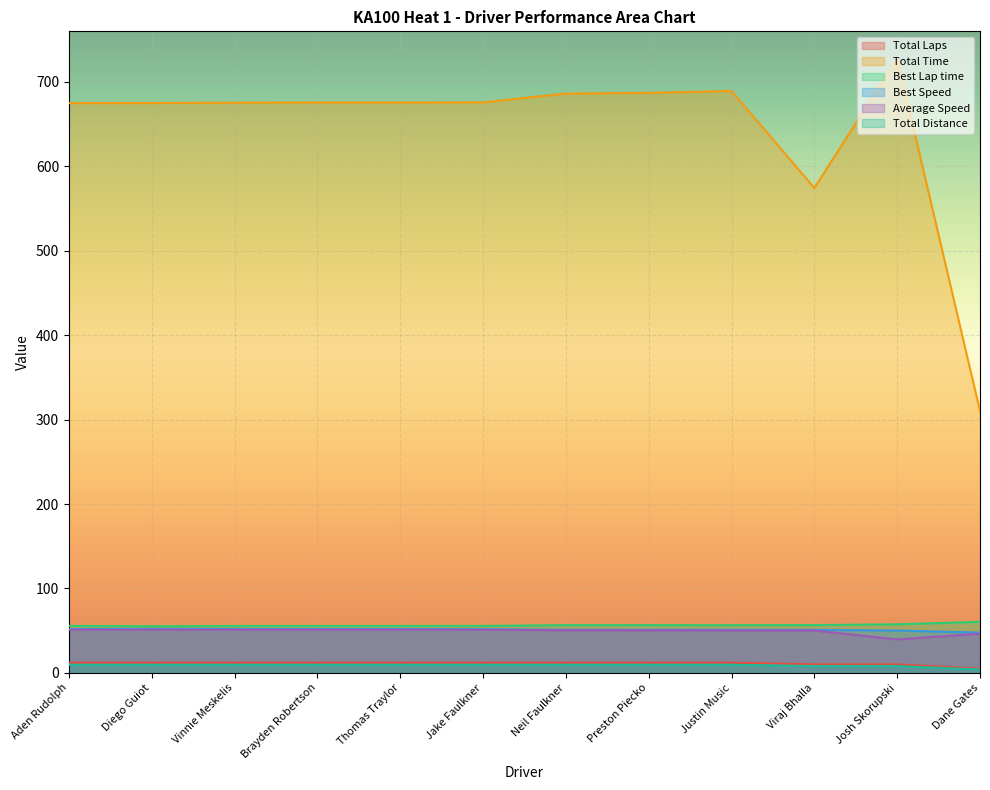

True or false: Best Lap time and Total Distance cross at least once.

False